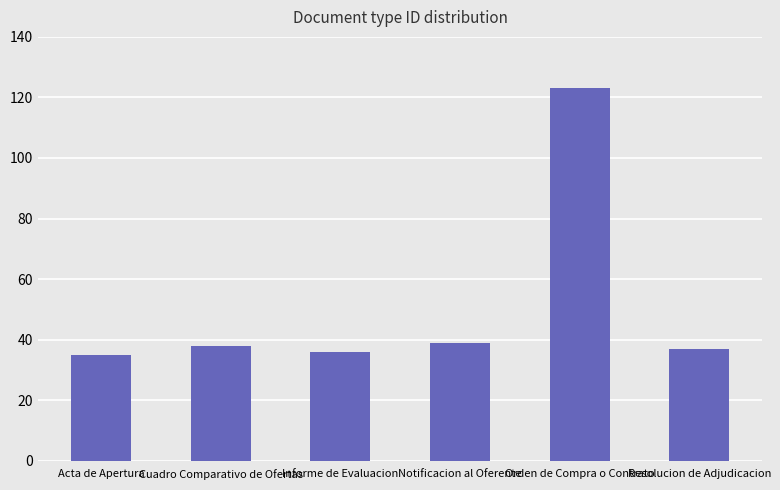

Reading right to left, extract all data points from this chart.

37	123	39	36	38	35